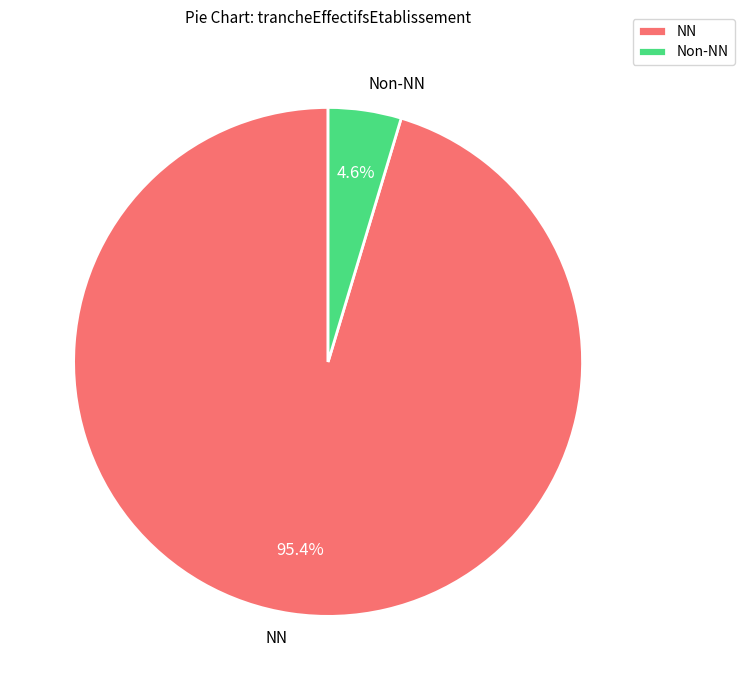

What is the smallest slice in the pie chart?

Non-NN